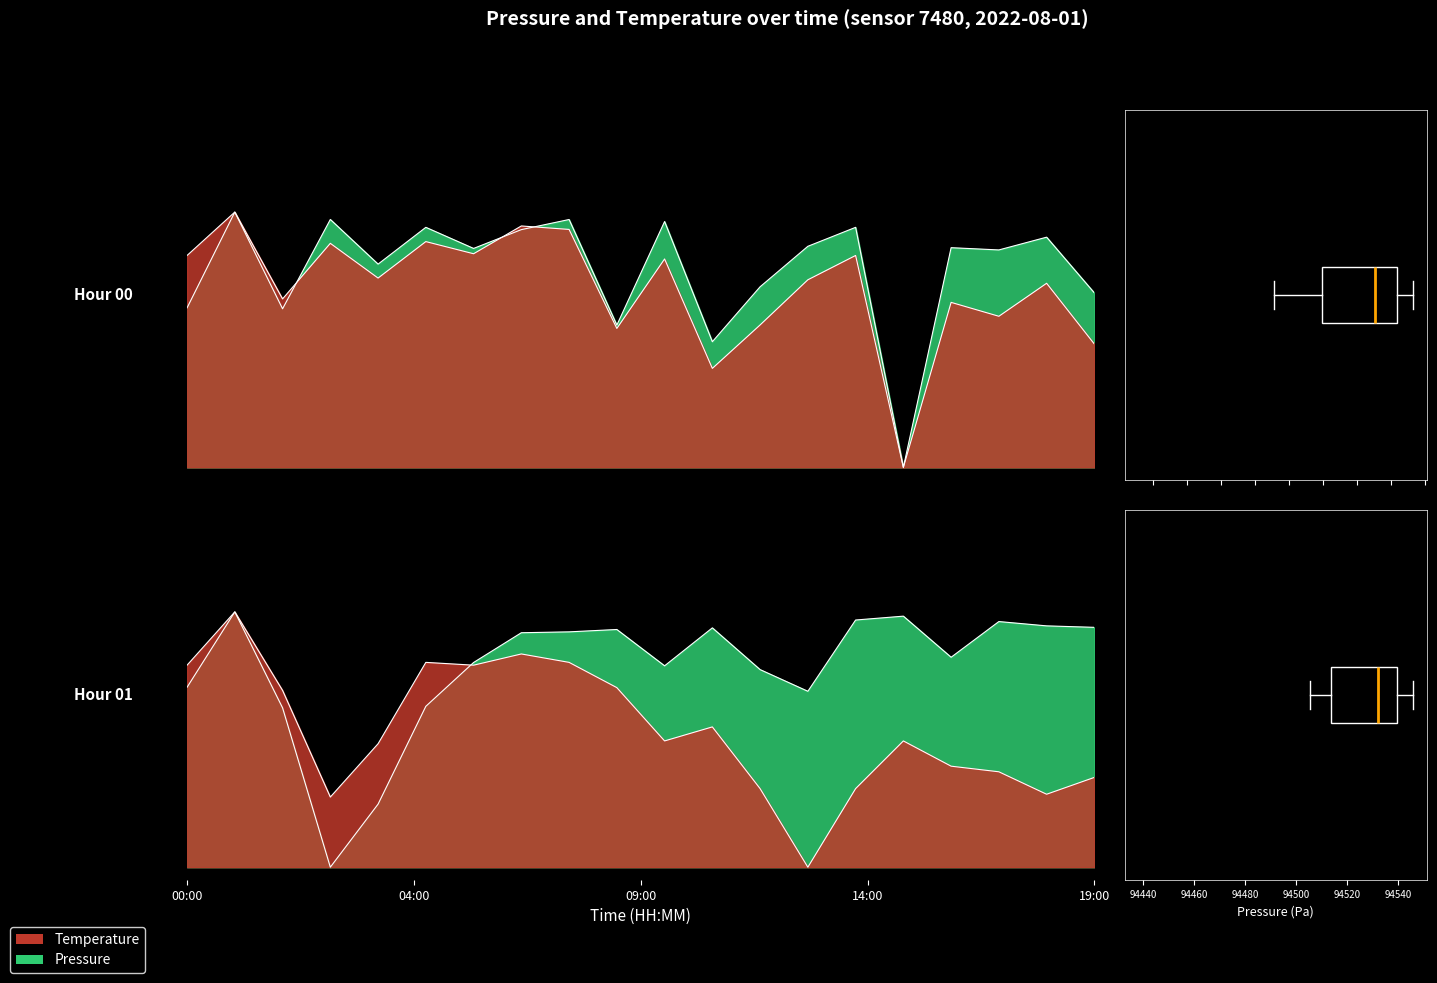

What is the maximum value shown in the chart?

1.0